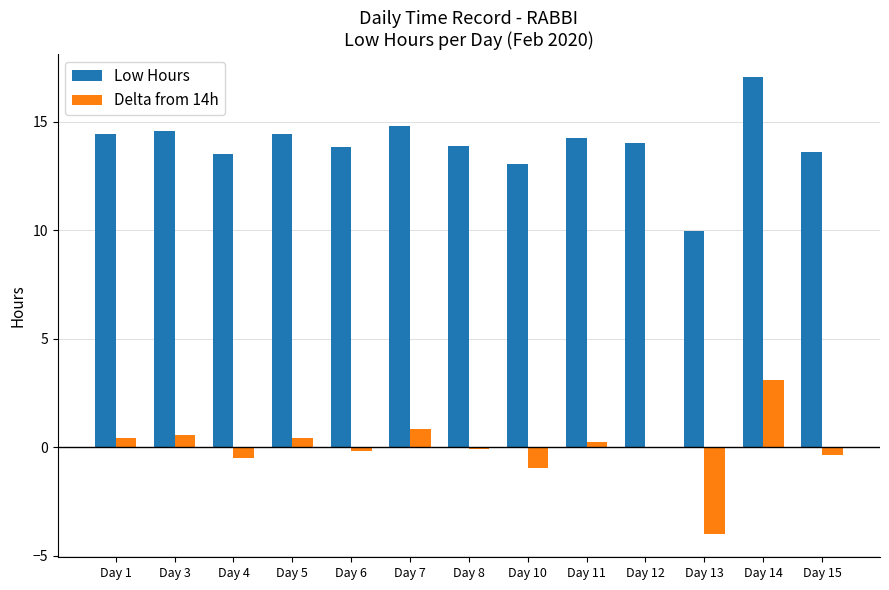

How many series are shown in this chart?

2